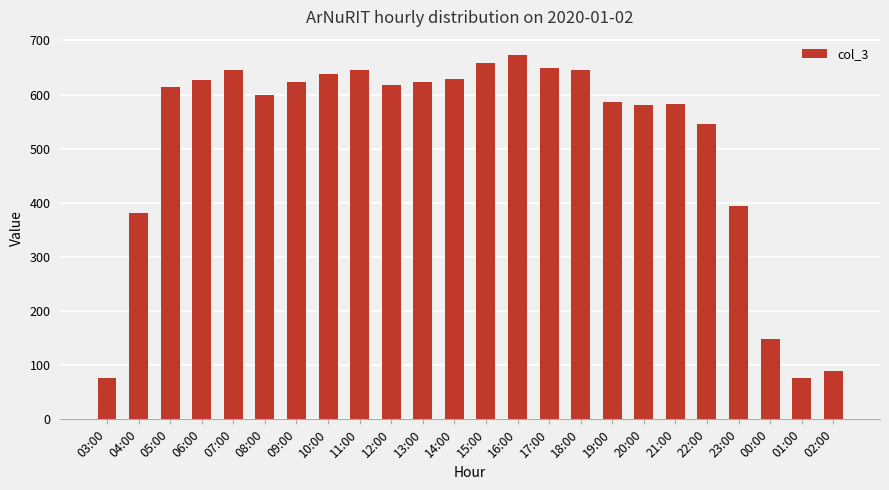

What is the label of the 13th bar from the left?

15:00